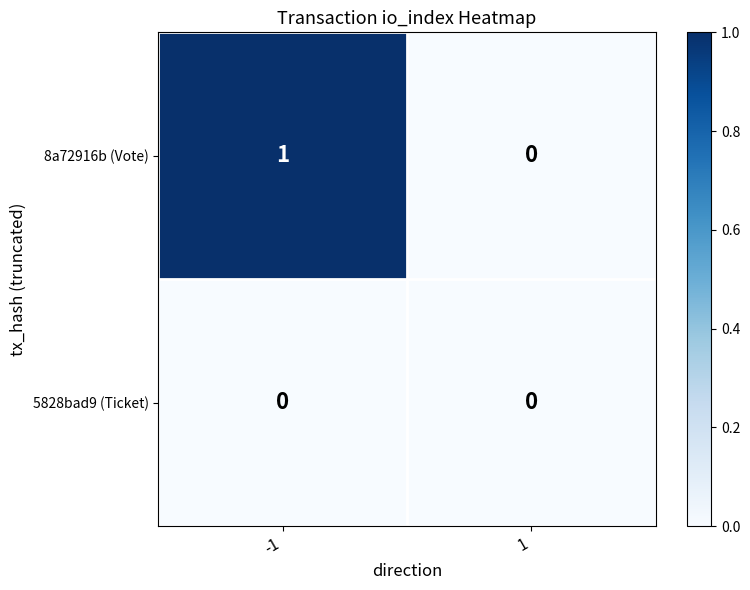

Rank the series at -1 from highest to lowest value.

8a72916b (Vote), 5828bad9 (Ticket)